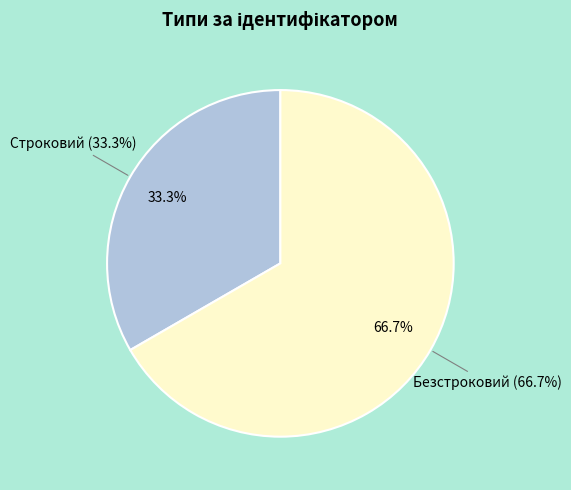

Rank the categories by value from highest to lowest.

Безстроковий, Строковий